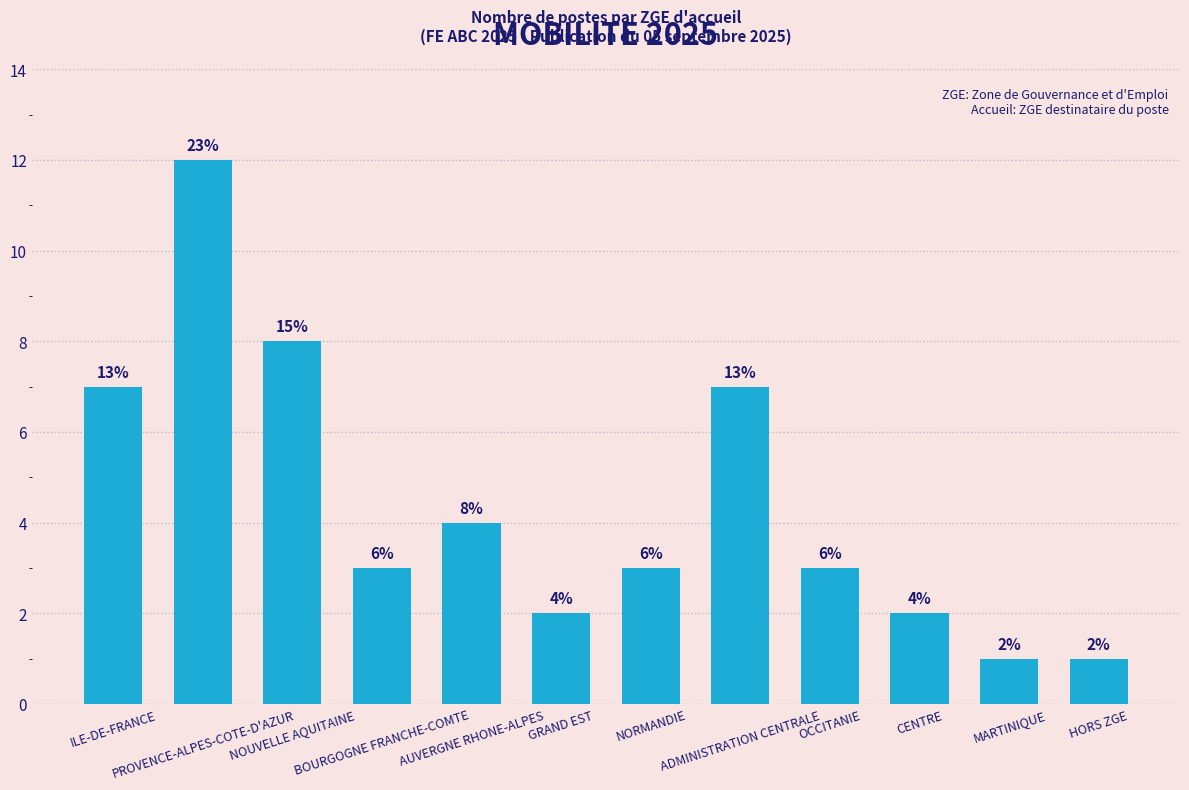

How many bars are there in total?

12